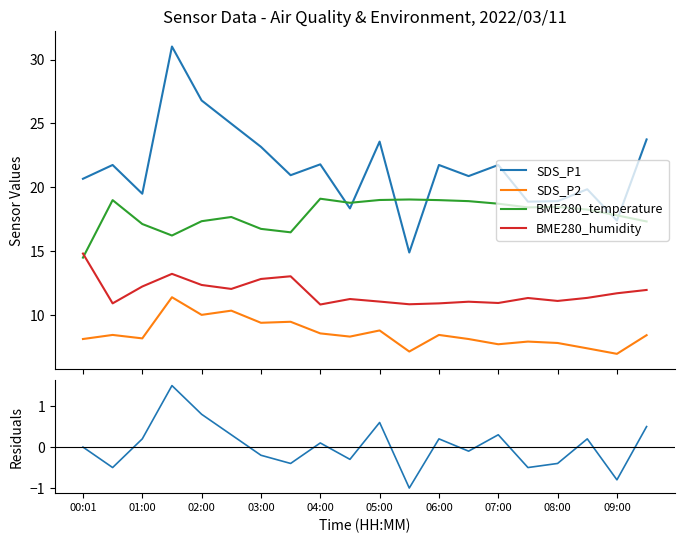

What is the sum of all SDS_P1_resid values?

0.5